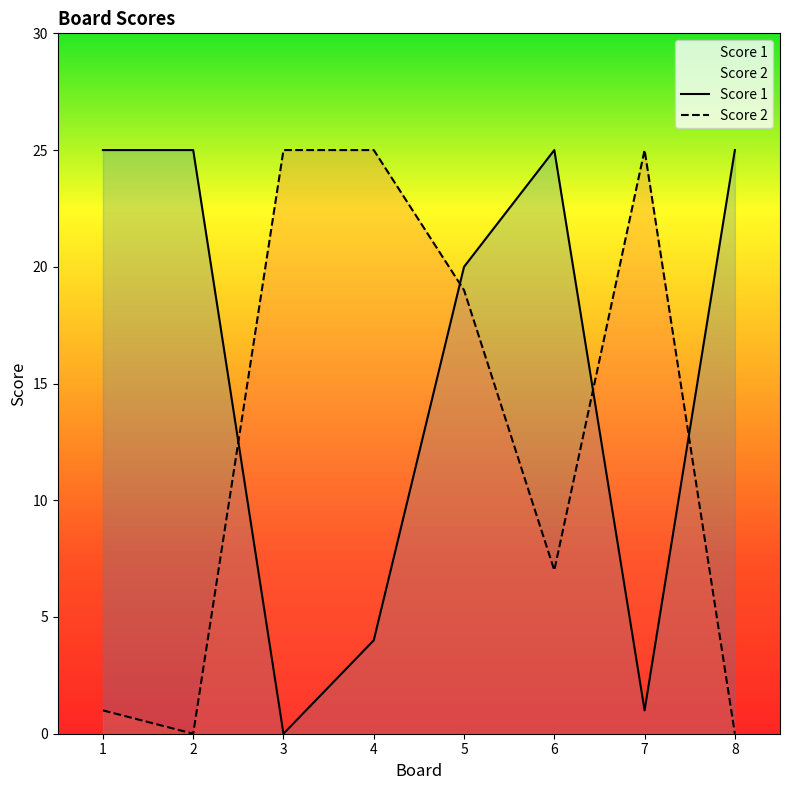

At which label does Score 2 first exceed 19?

3